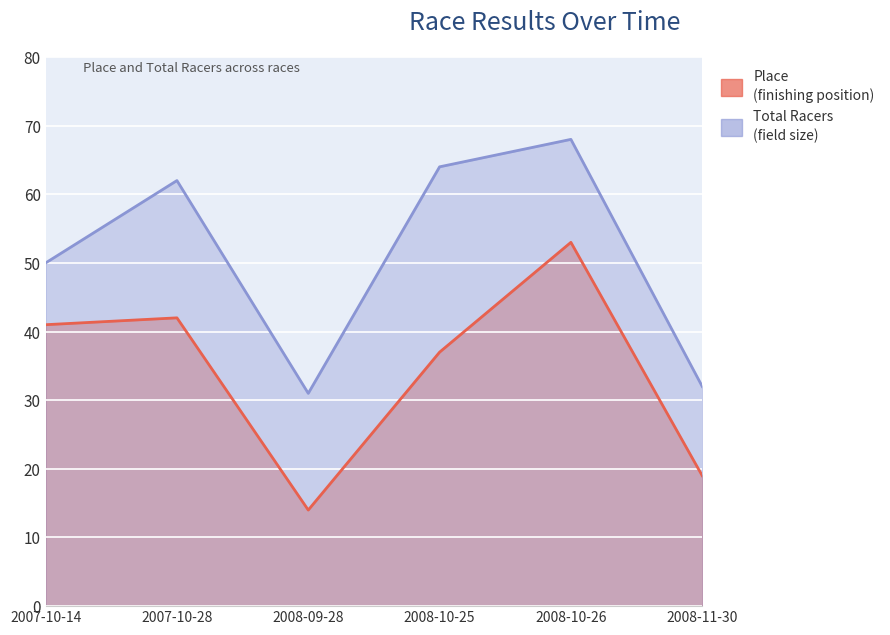

What is the maximum value shown in the chart?

68